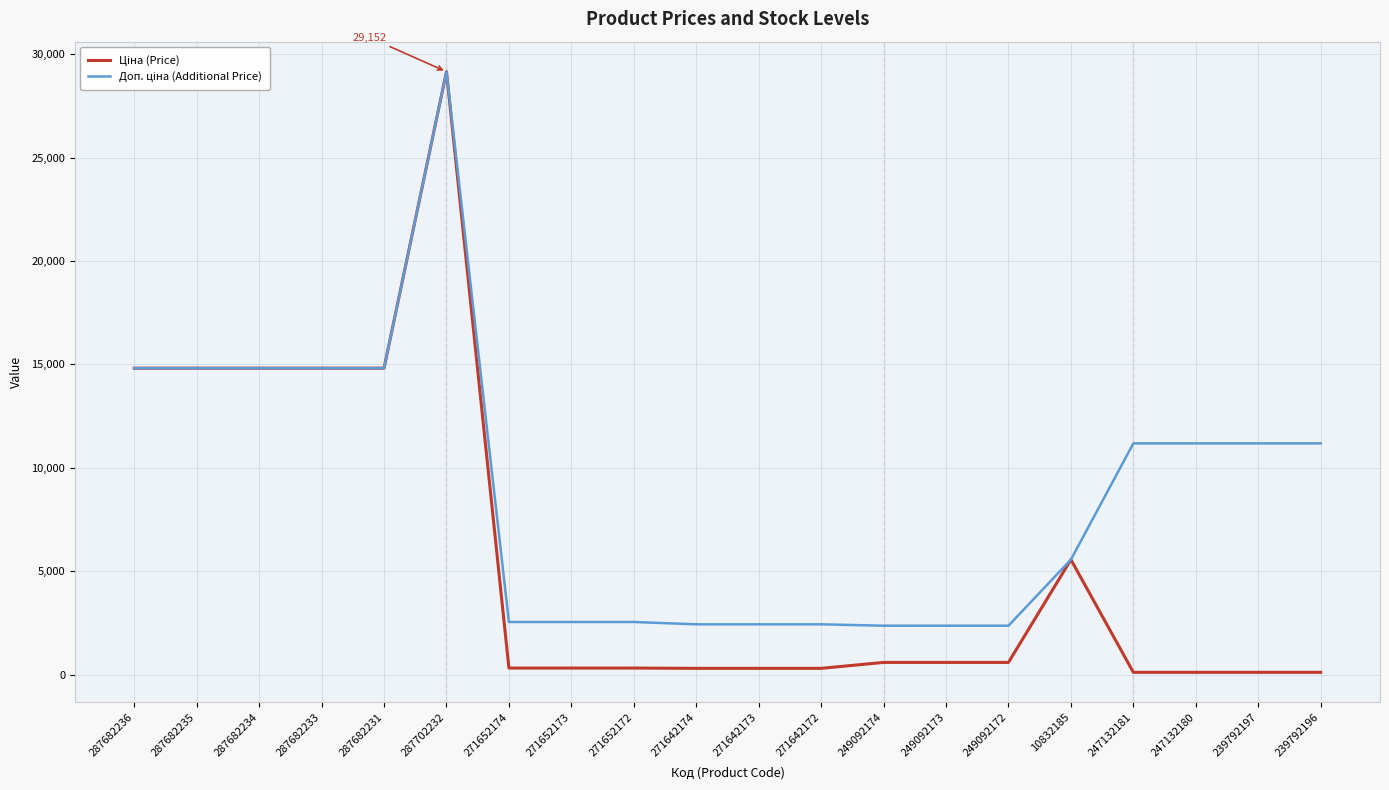

At which category is the sum across all series the highest?

287702232